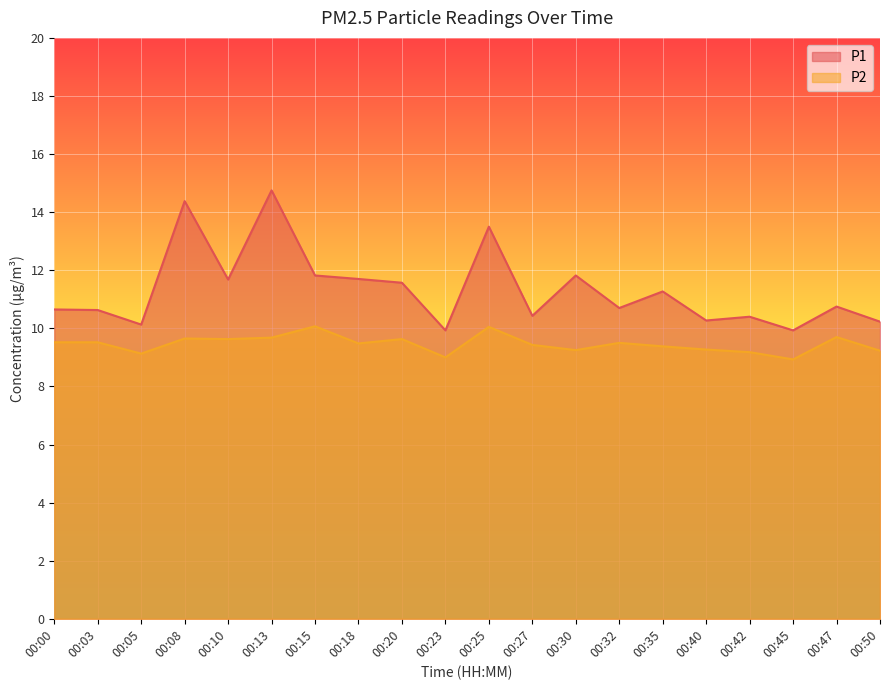

Between 00:20 and 00:35, which series saw the biggest shift?

P1